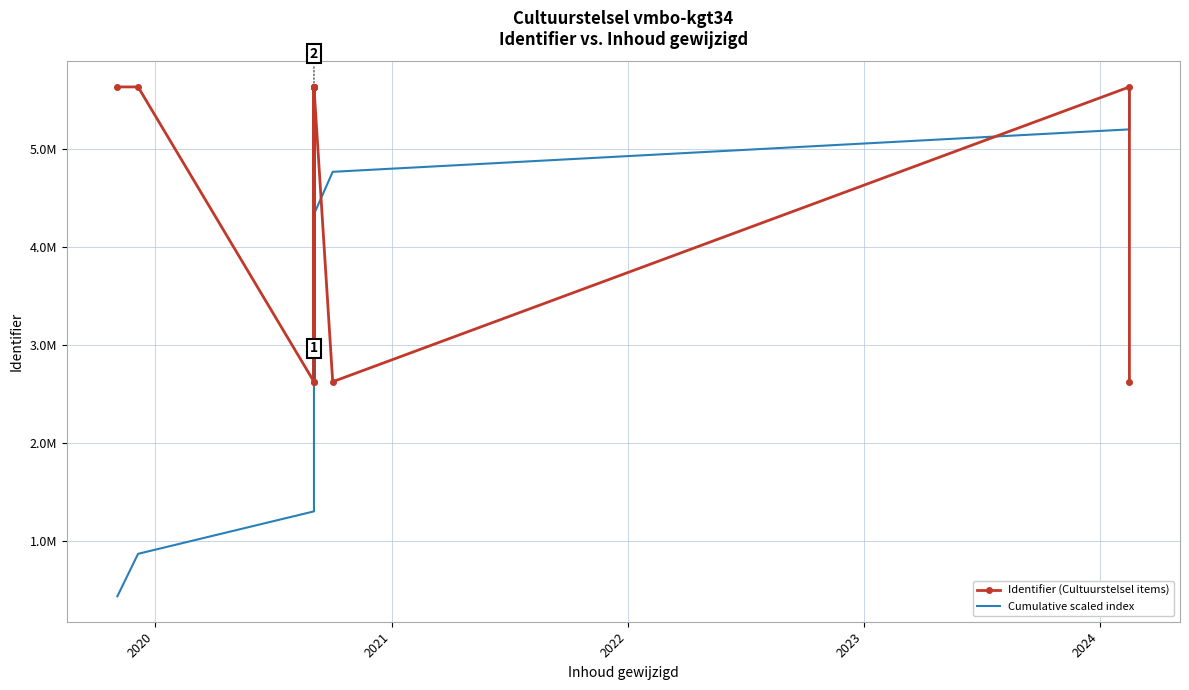

The value of Identifier (Cultuurstelsel items) at 8 is 8404600. True or false?

False